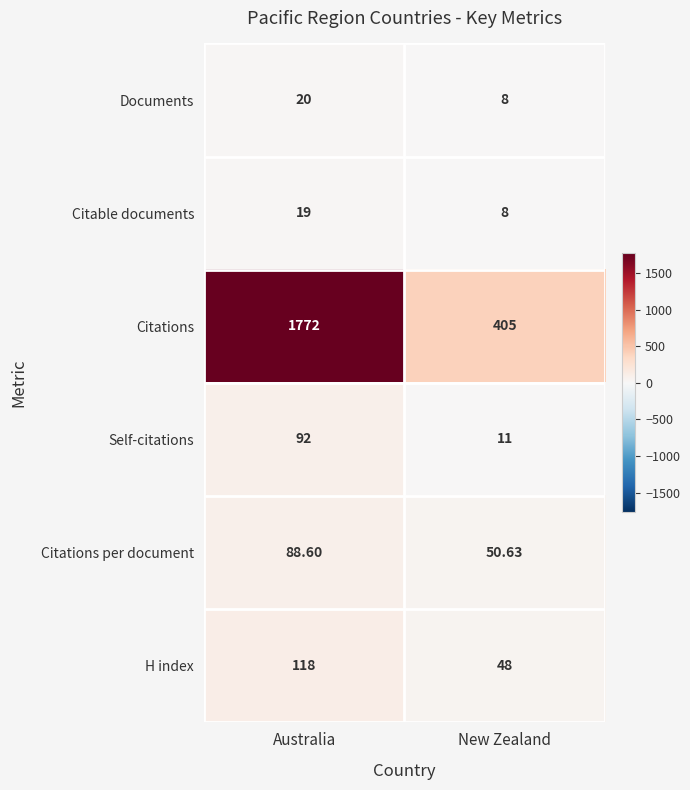

Which series has the largest total across all categories?

Citations